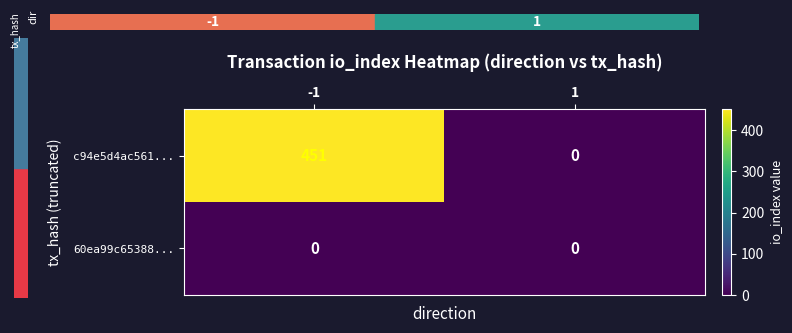

Rank the series at -1 from highest to lowest value.

c94e5d4ac561..., 60ea99c65388...